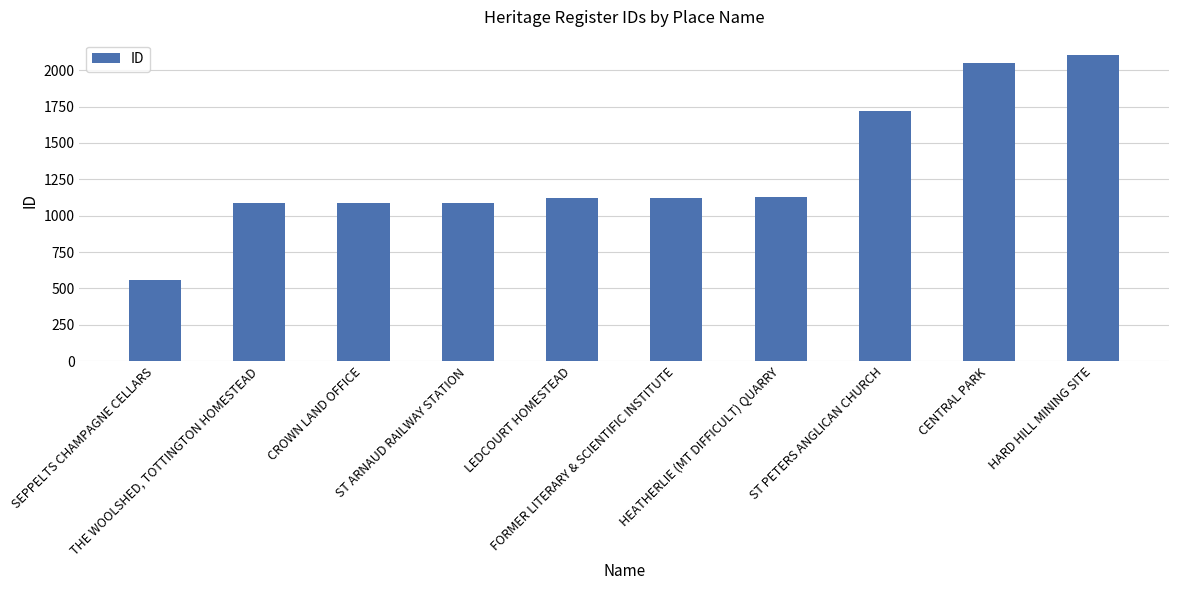

What is the ratio of the value at ST ARNAUD RAILWAY STATION to the value at ST PETERS ANGLICAN CHURCH?

0.6